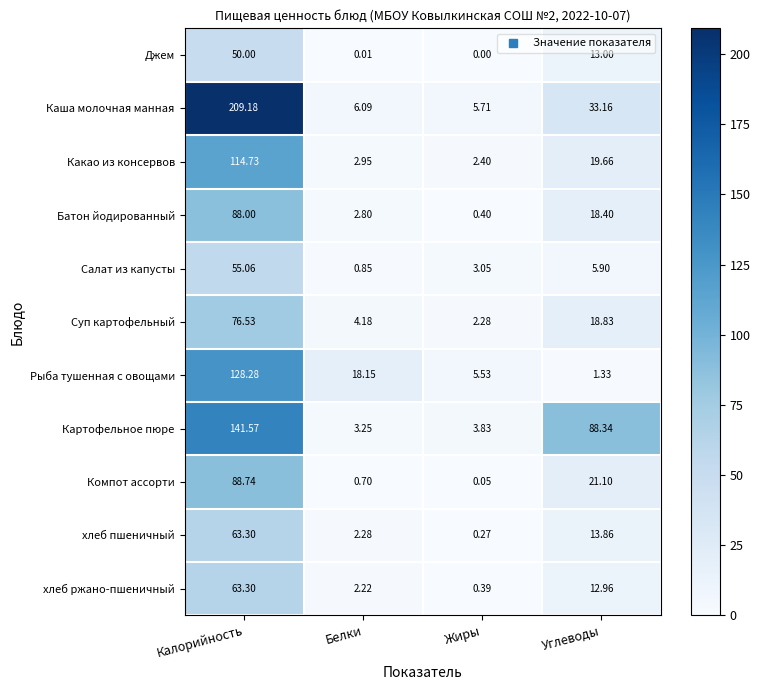

At Белки, list the series in order from smallest to largest.

Джем, Компот ассорти, Салат из капусты, хлеб ржано-пшеничный, хлеб пшеничный, Батон йодированный, Какао из консервов, Картофельное пюре, Суп картофельный, Каша молочная манная, Рыба тушенная с овощами